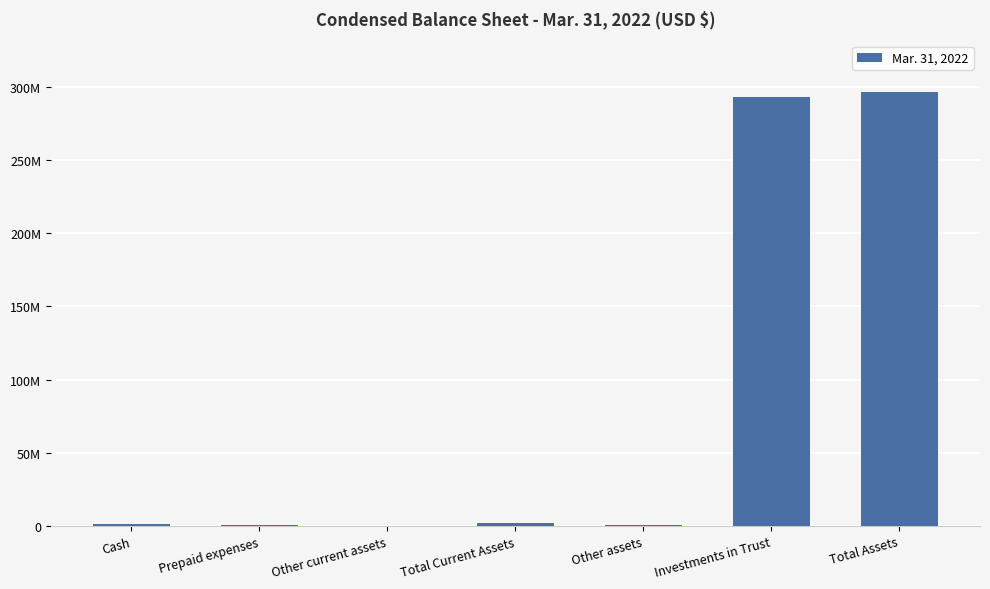

Count the number of categories in the chart.

7